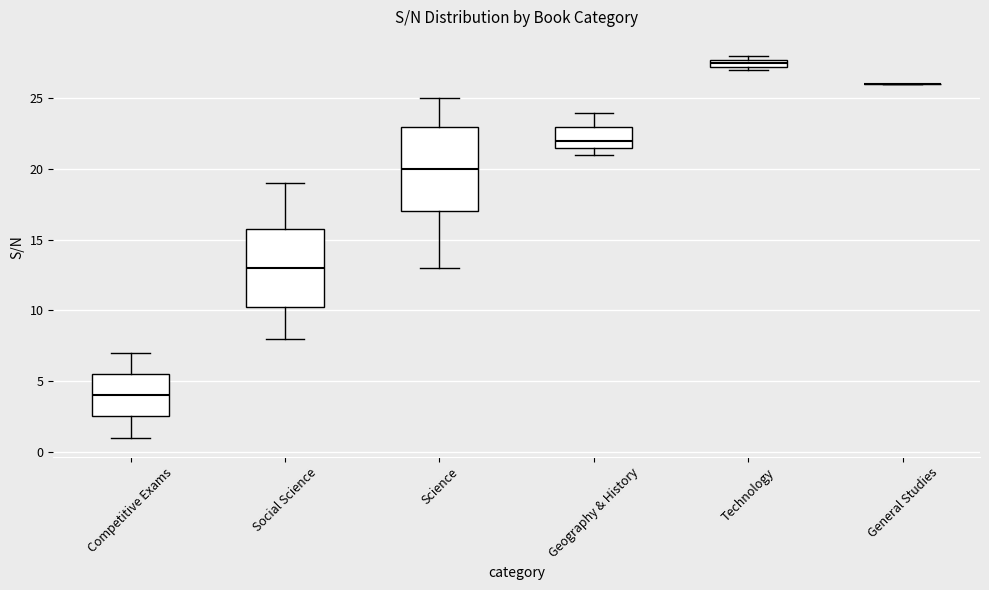

Where is the lower edge of the box for Geography & History on the y-axis? The values are not printed on the chart, so give them approximately, as read against the axis.

21.5